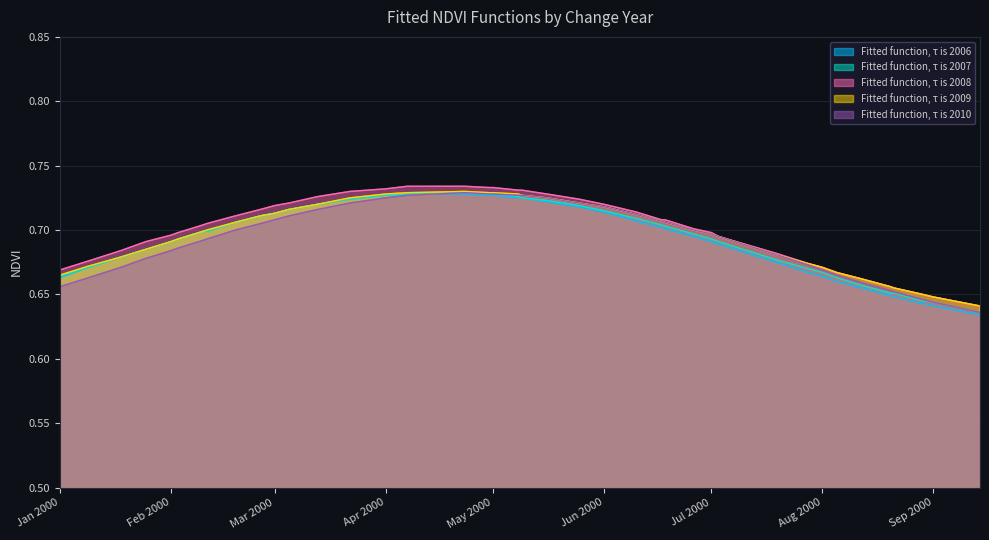

True or false: Fitted function, τ is 2006 and Fitted function, τ is 2007 intersect in this chart.

False